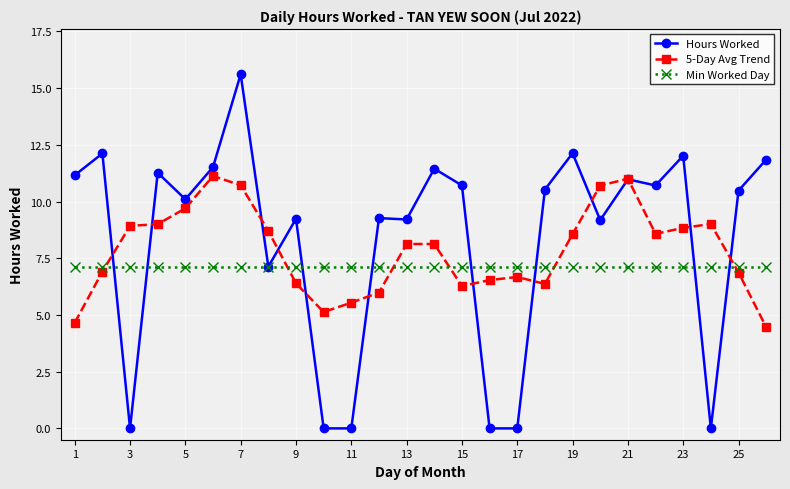

Which series has the largest range (max minus min)?

Hours Worked